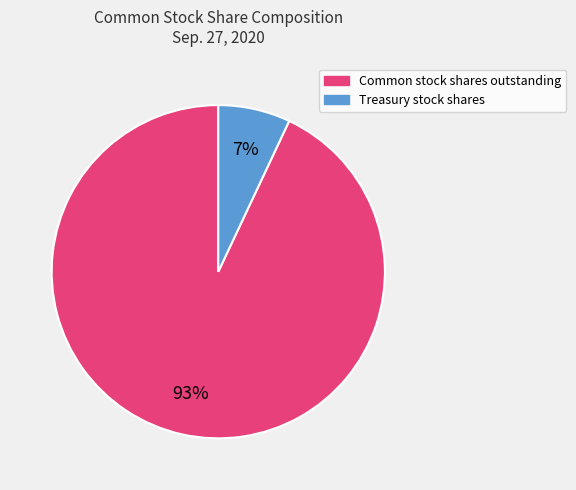

Is there a majority slice in this chart?

Yes